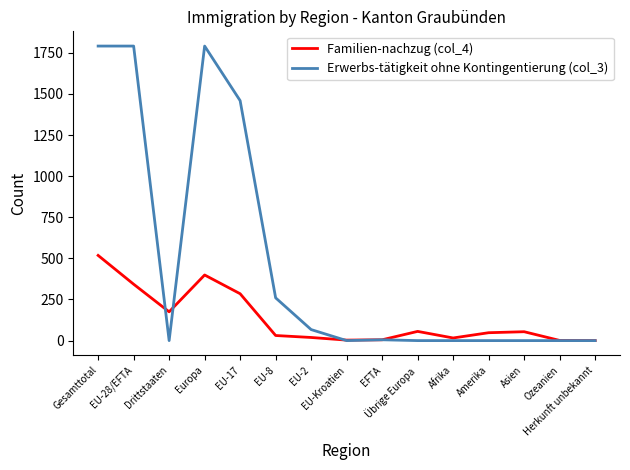

What is the sum of all Erwerbs-tätigkeit ohne Kontingentierung (col_3) values?

7164